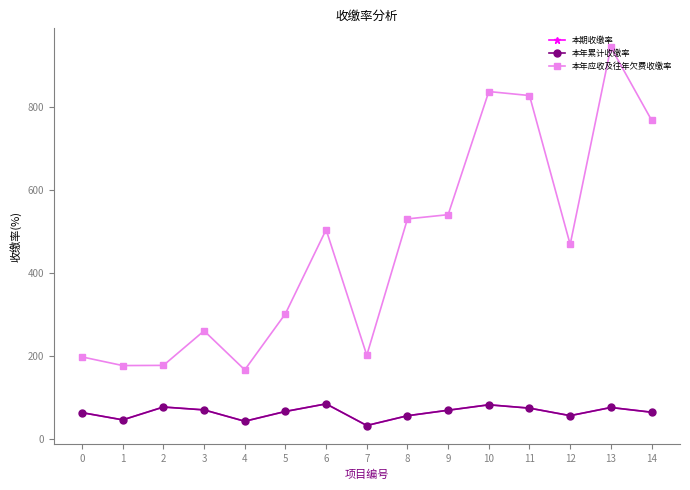

At which label does 本期收缴率 reach its peak?

6